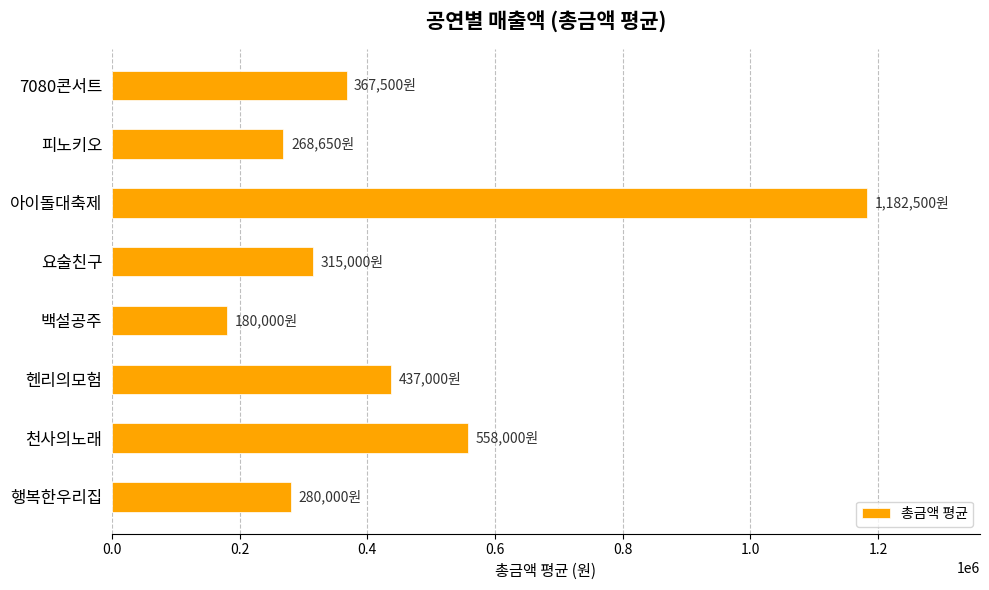

Which category has the lowest value across all series?

백설공주